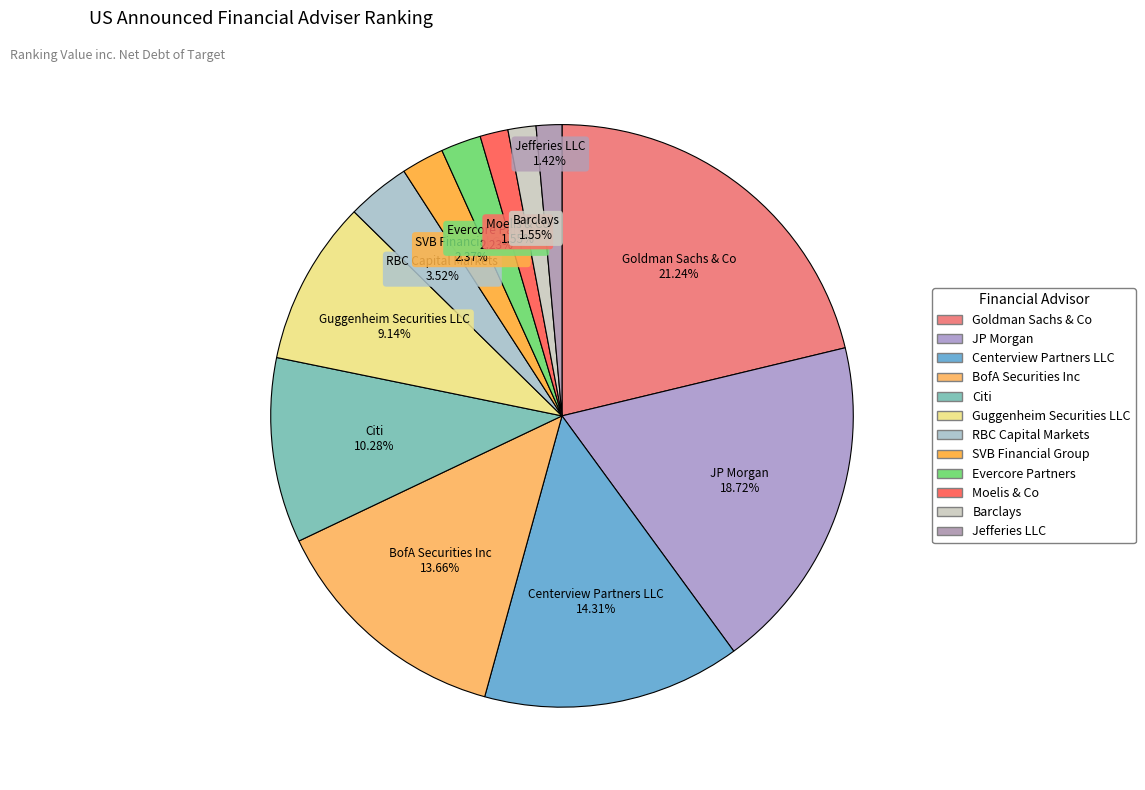

To the nearest percent, what is the combined percentage of Jefferies LLC and Citi?

12%